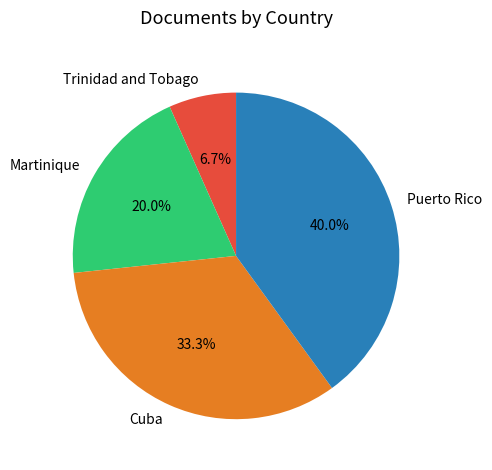

Approximately how many times larger is the value at Cuba compared to Puerto Rico?

0.8